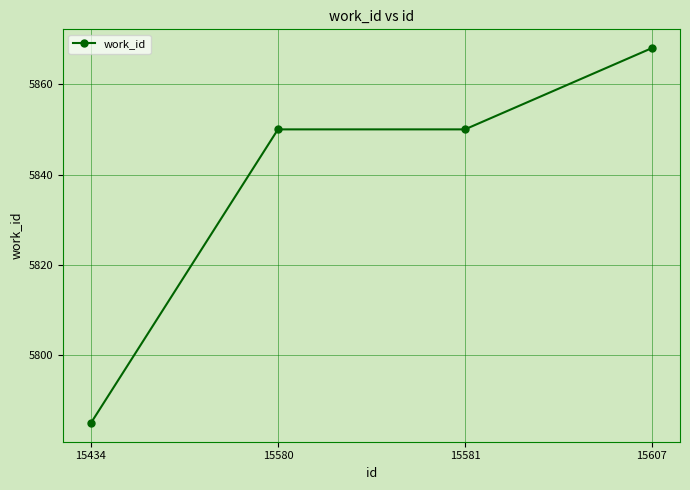

At which category does the chart reach its peak across all series?

15607